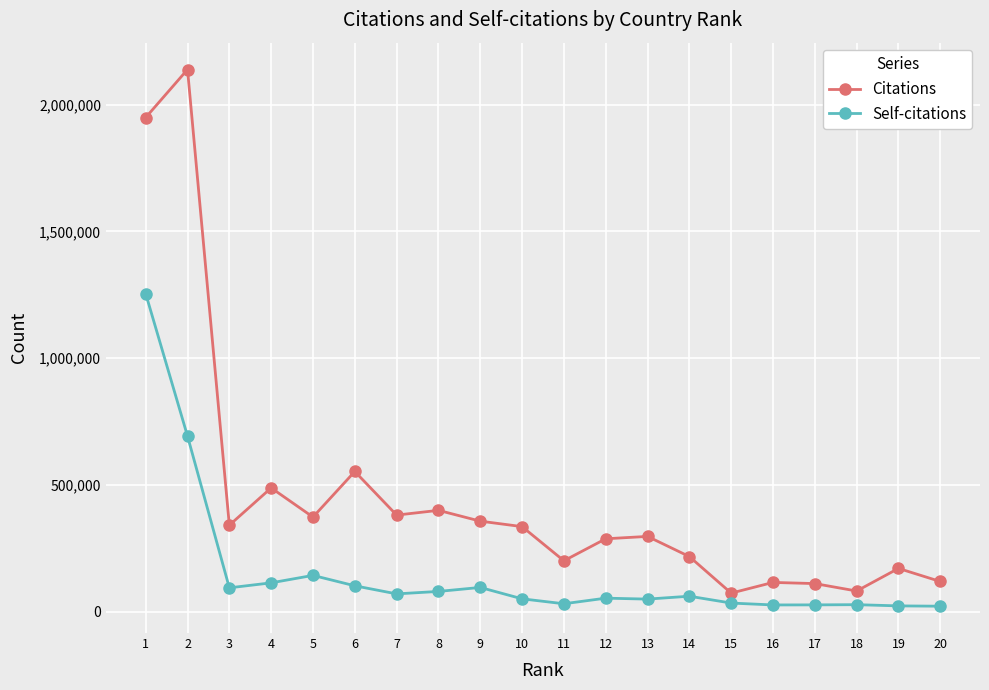

Where is the first local maximum for Citations?

2